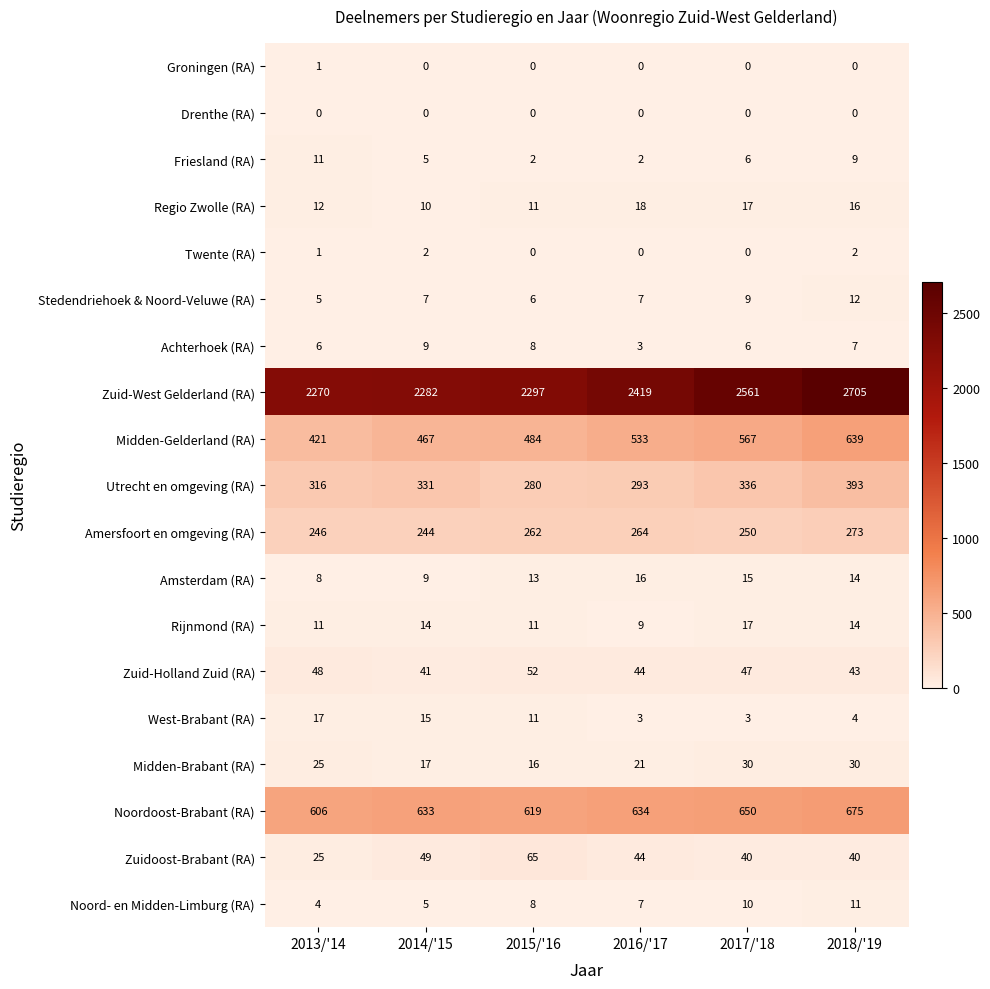

What is the minimum value for Noord- en Midden-Limburg (RA)?

4